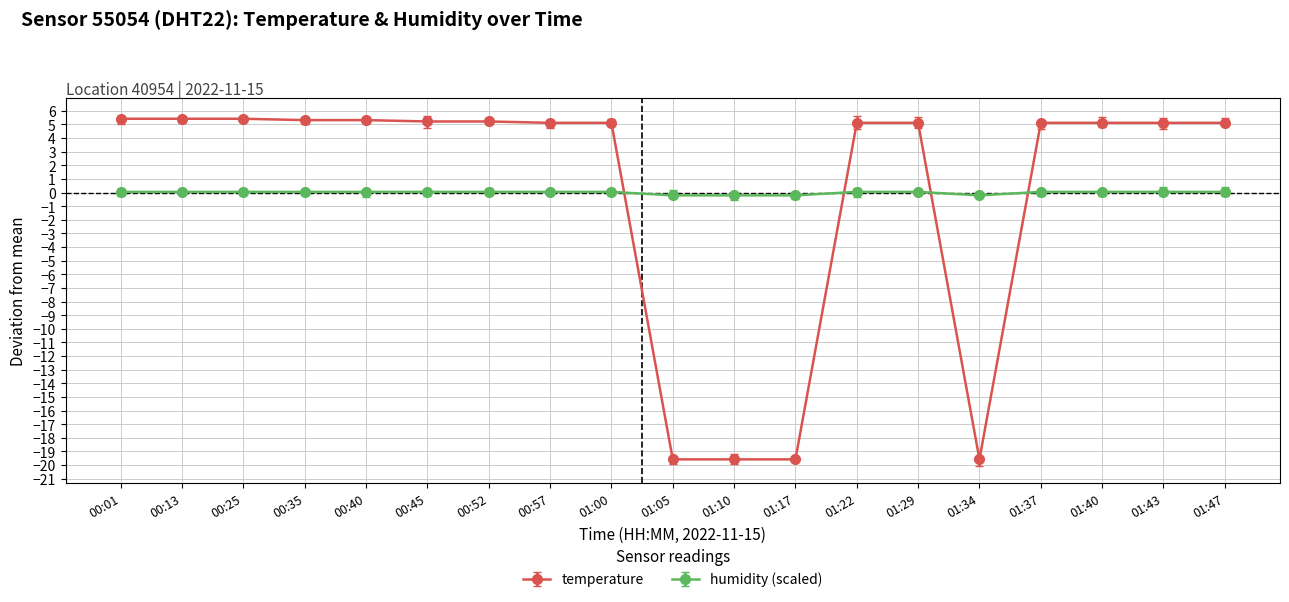

Rank the series by their maximum value, from highest to lowest.

temperature, humidity (scaled)